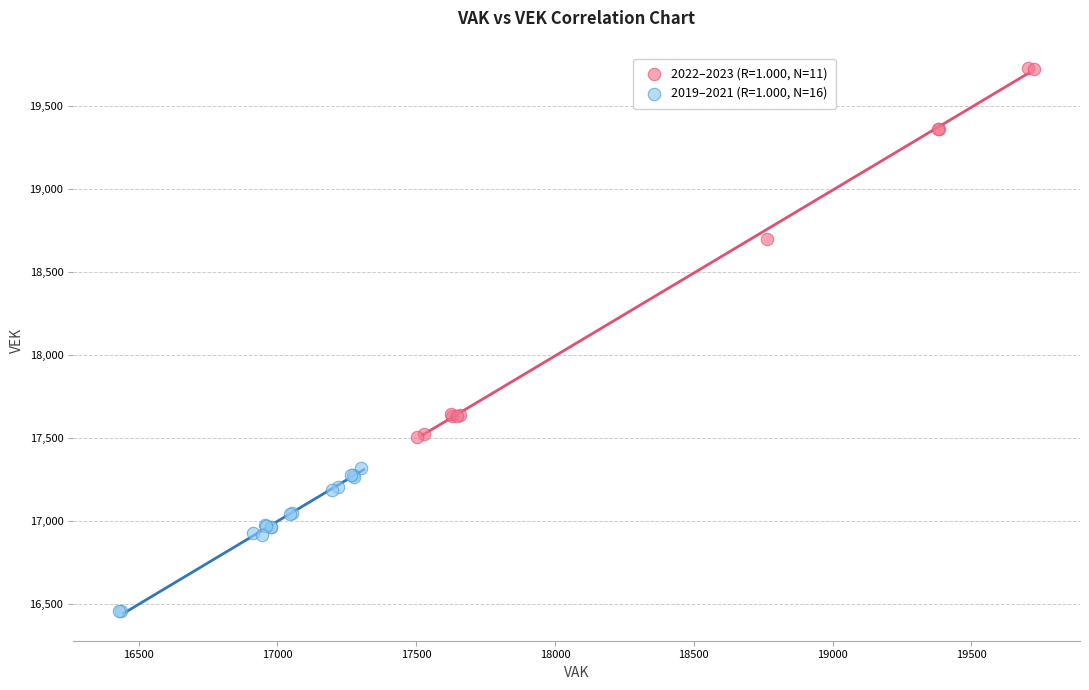

What are all the series names shown in the legend?

2022–2023 (R=1.000, N=11), 2019–2021 (R=1.000, N=16)